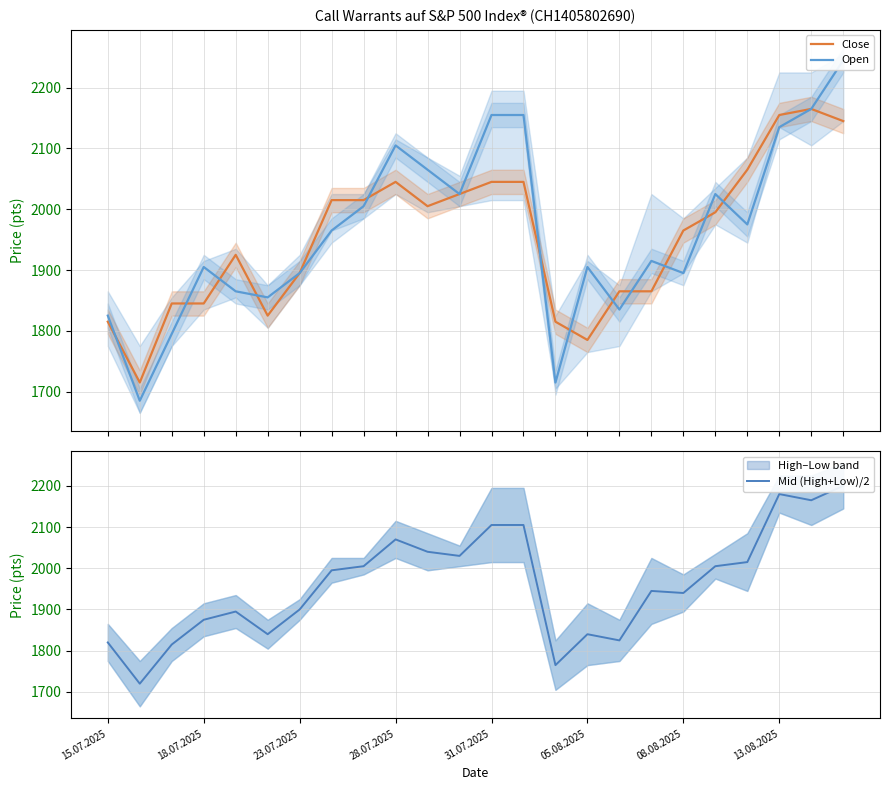

What is the highest value of the Close series?

2165